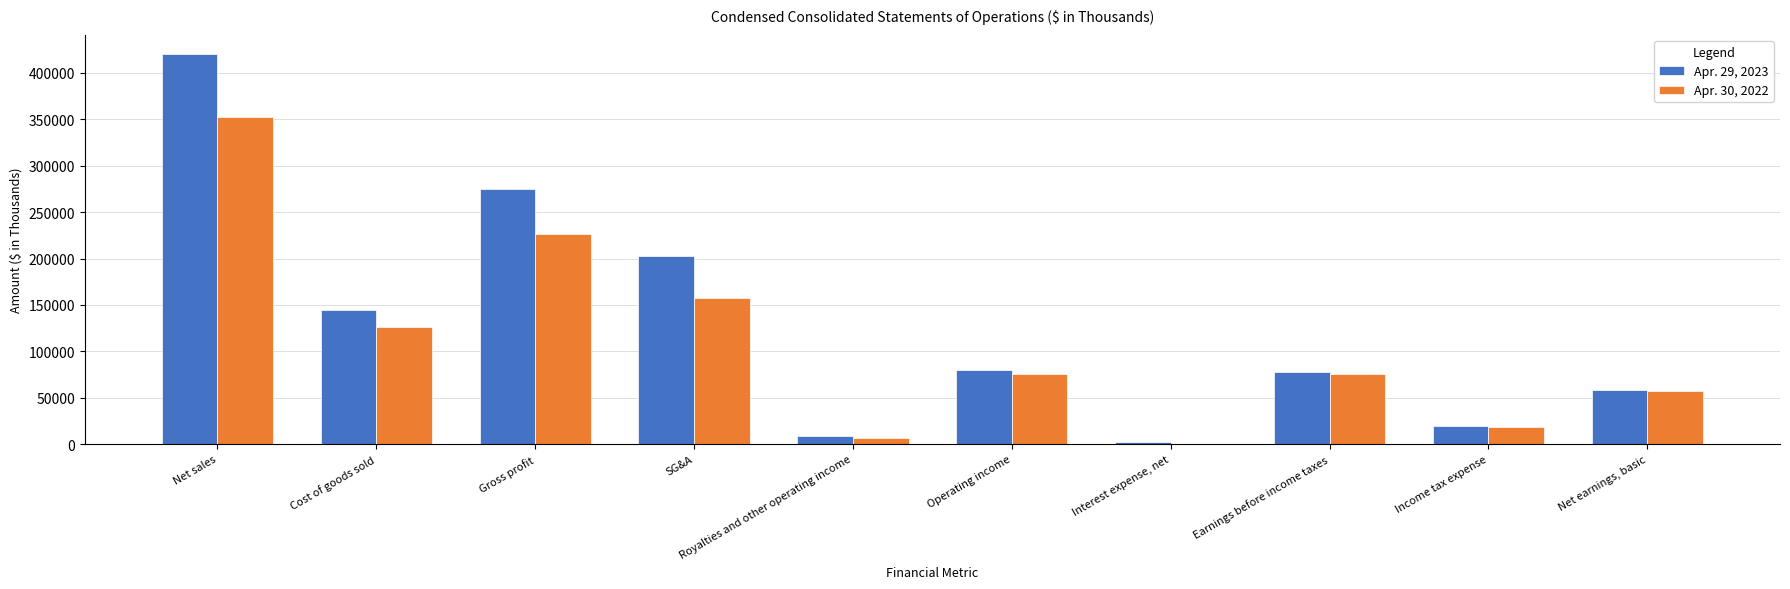

Count the number of categories in the chart.

10